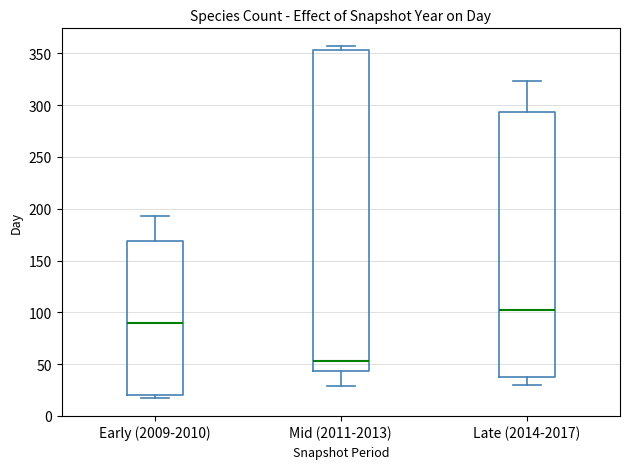

Which box is the tallest, from its lower edge to its upper edge?

Mid (2011-2013)